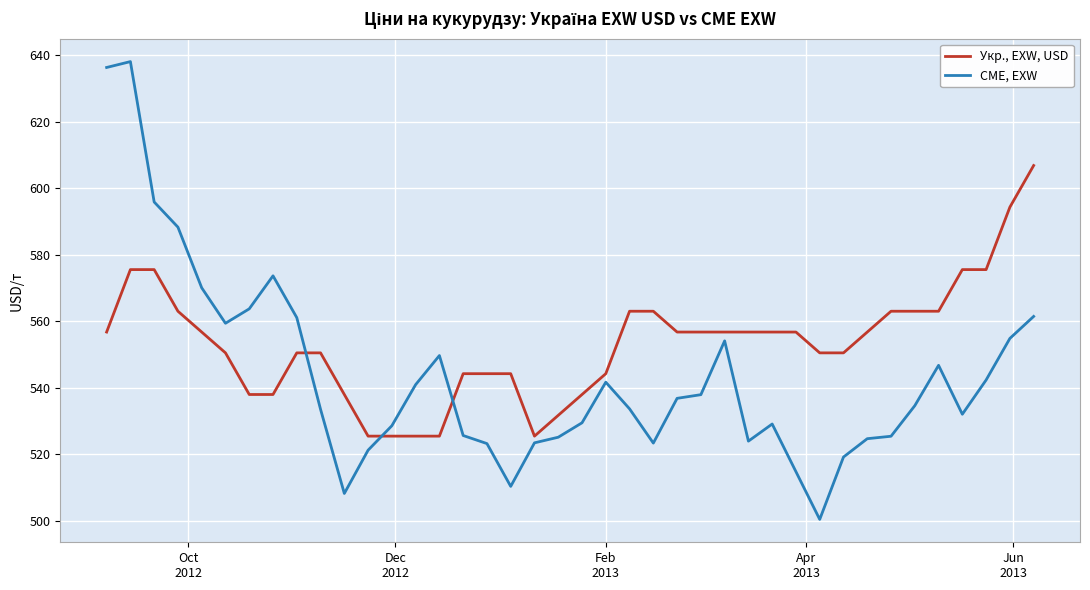

What is the smallest value displayed?

500.4